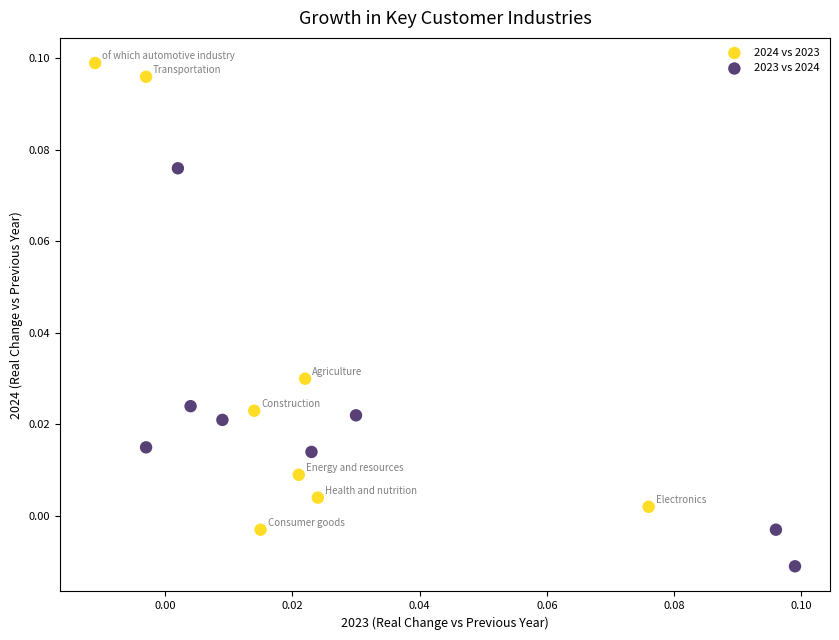

Which series contains the lowest Y value?

2023 vs 2024